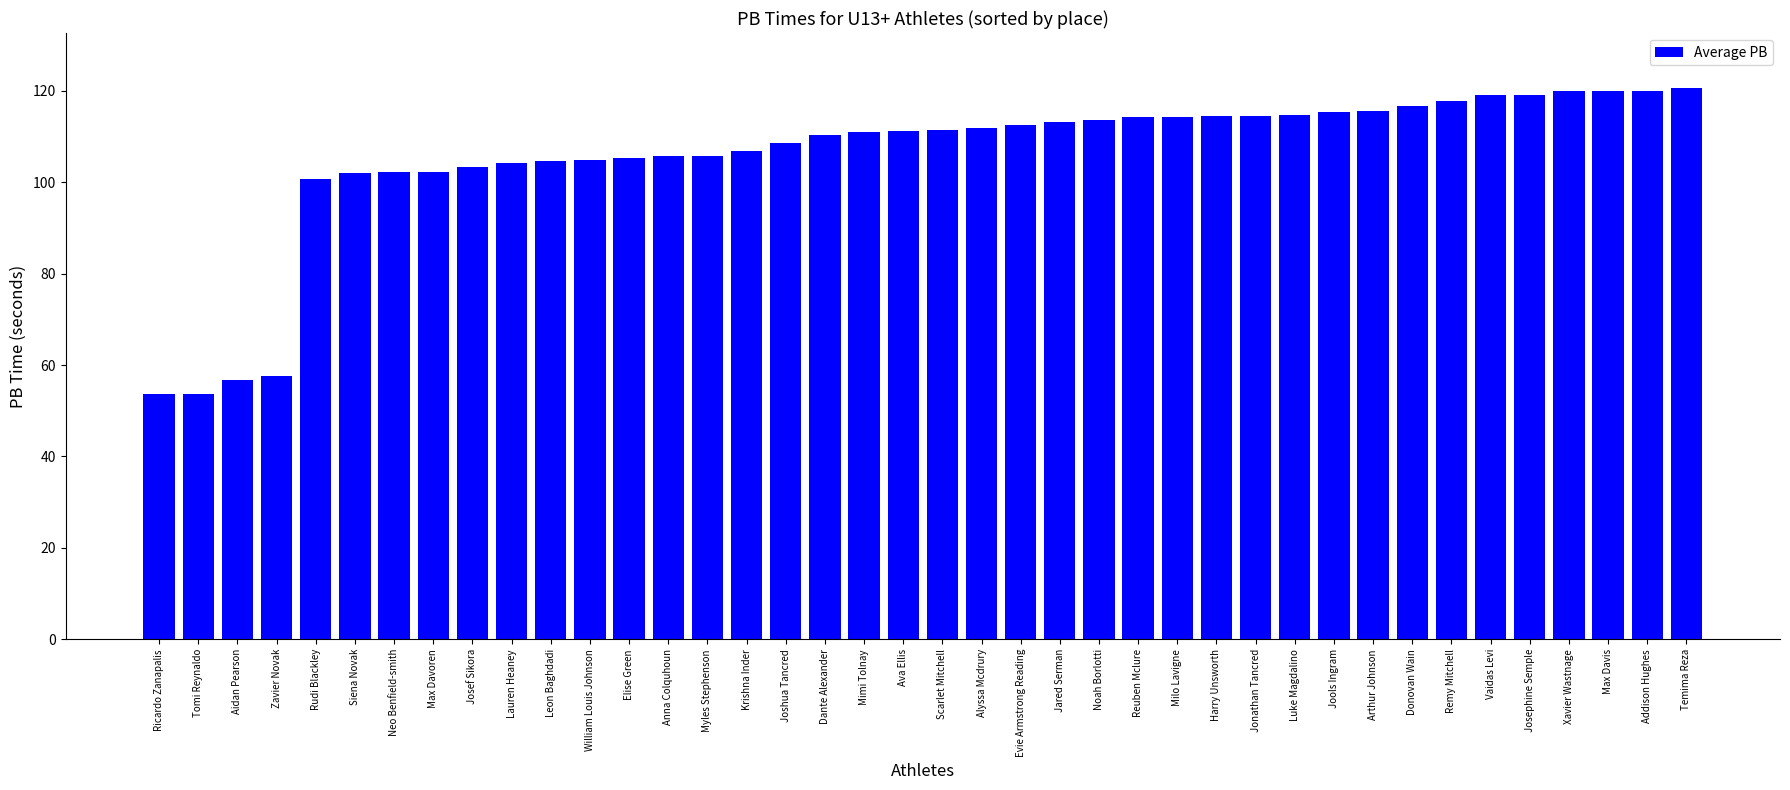

What is the sum of the values at Scarlet Mitchell and Rudi Blackley?

212.1